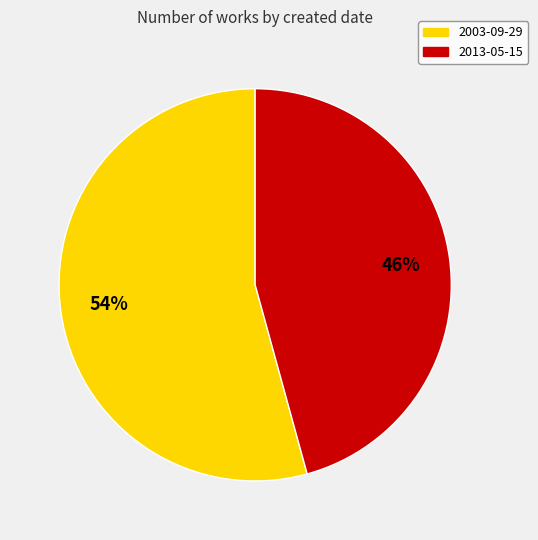

Which category has the biggest portion of the pie?

2003-09-29